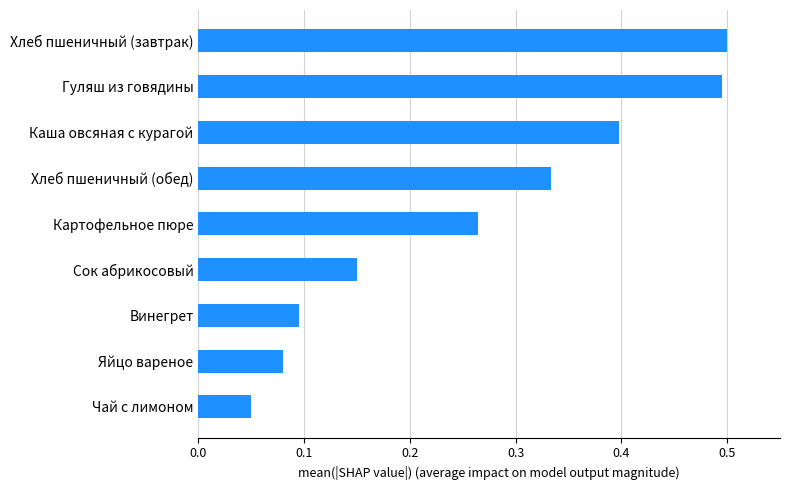

How many bars are there in total?

9